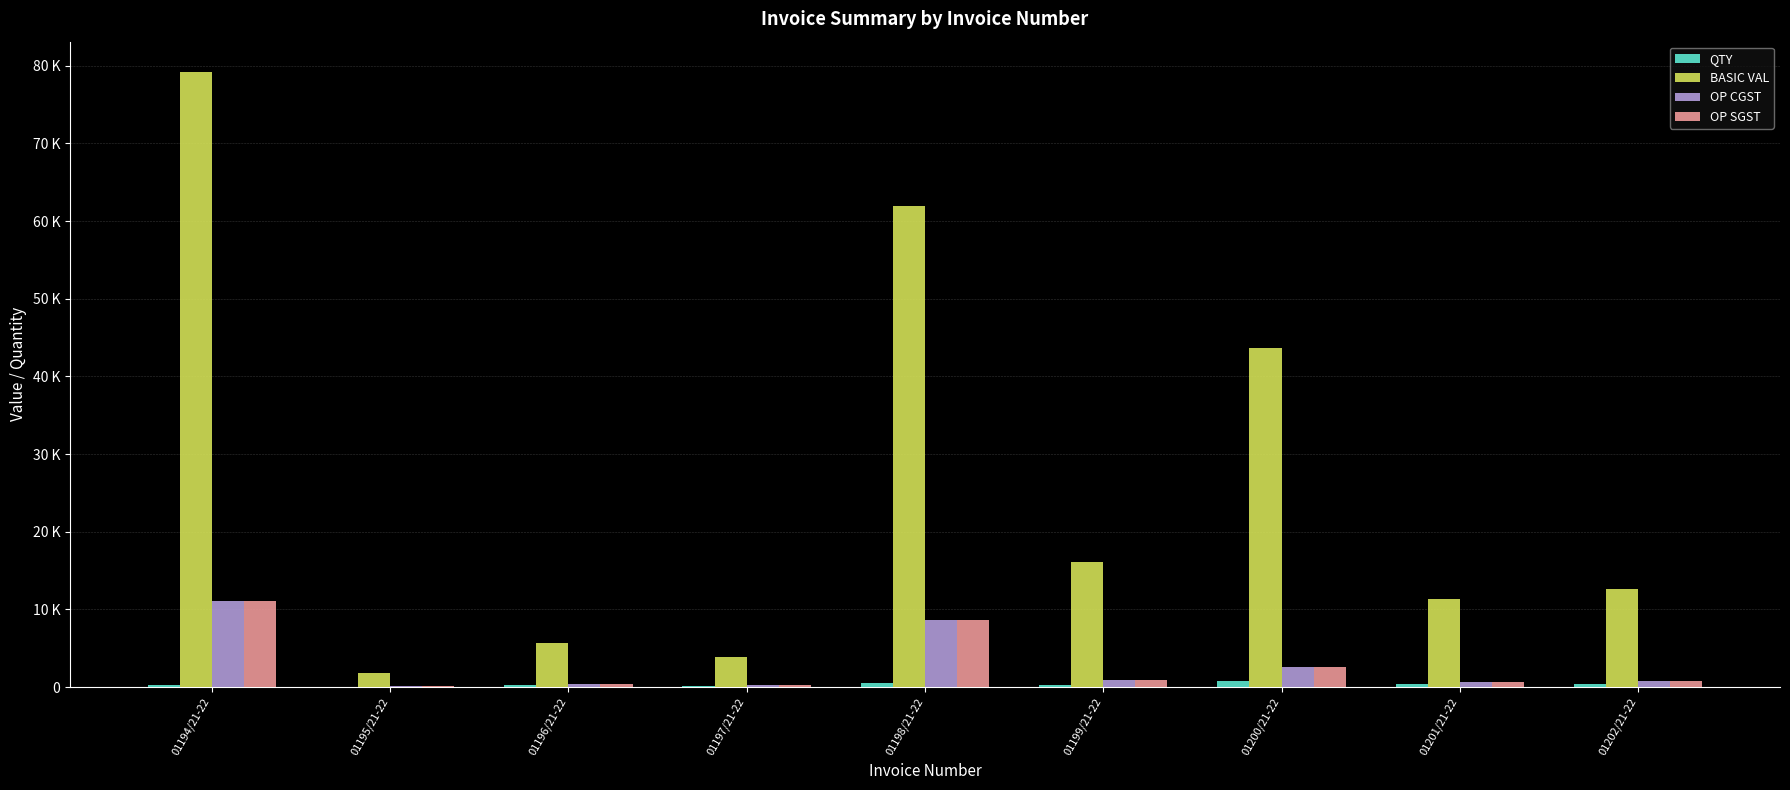

What is the difference between the maximum and minimum values in the OP SGST series?

10969.4